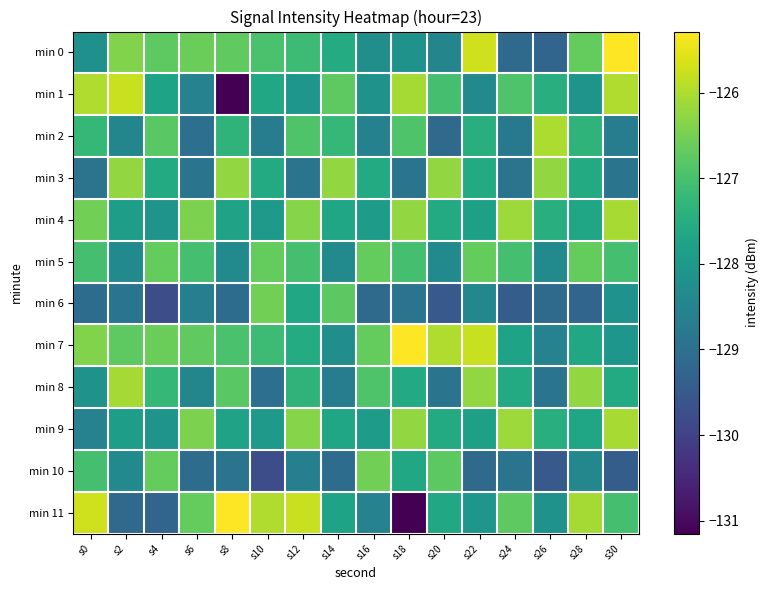

What is the total value across all series at s28?

-1529.5